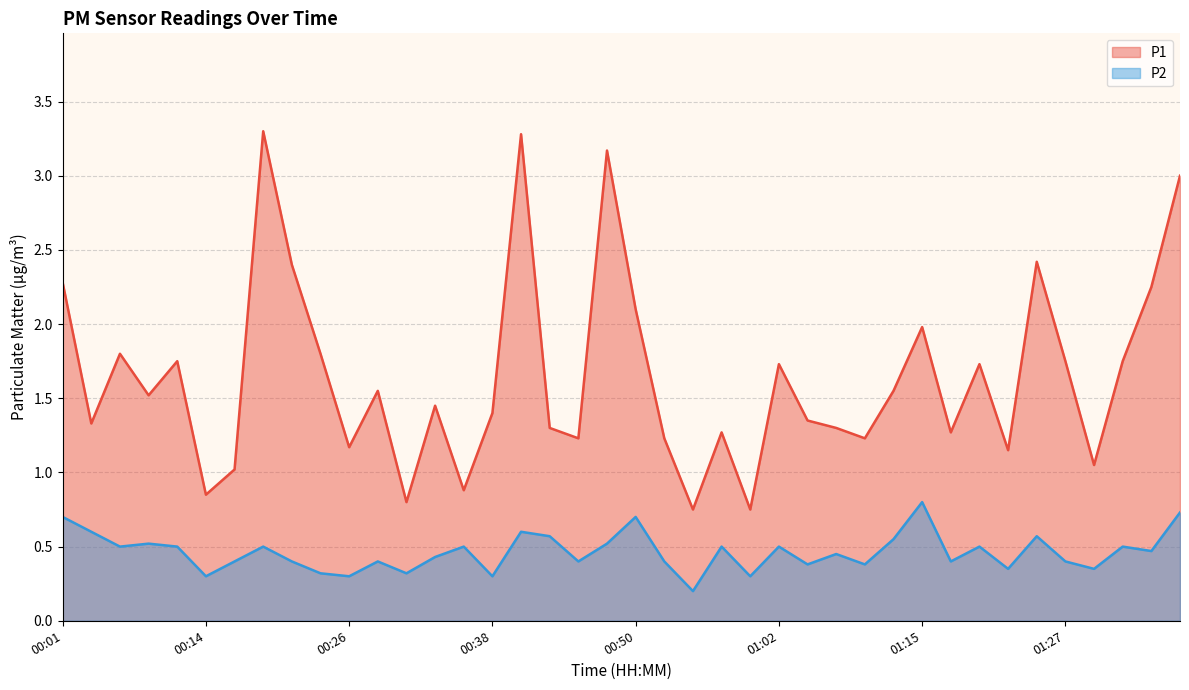

How many interior local valleys does the P2 series have?

14